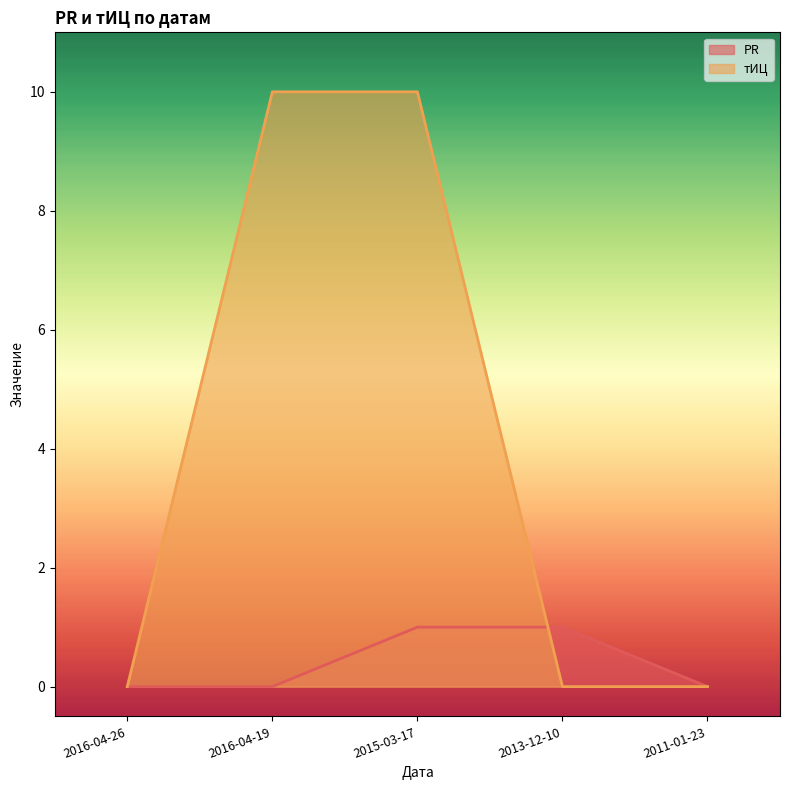

The PR series shows 0 at 2015-03-17. True or false?

False